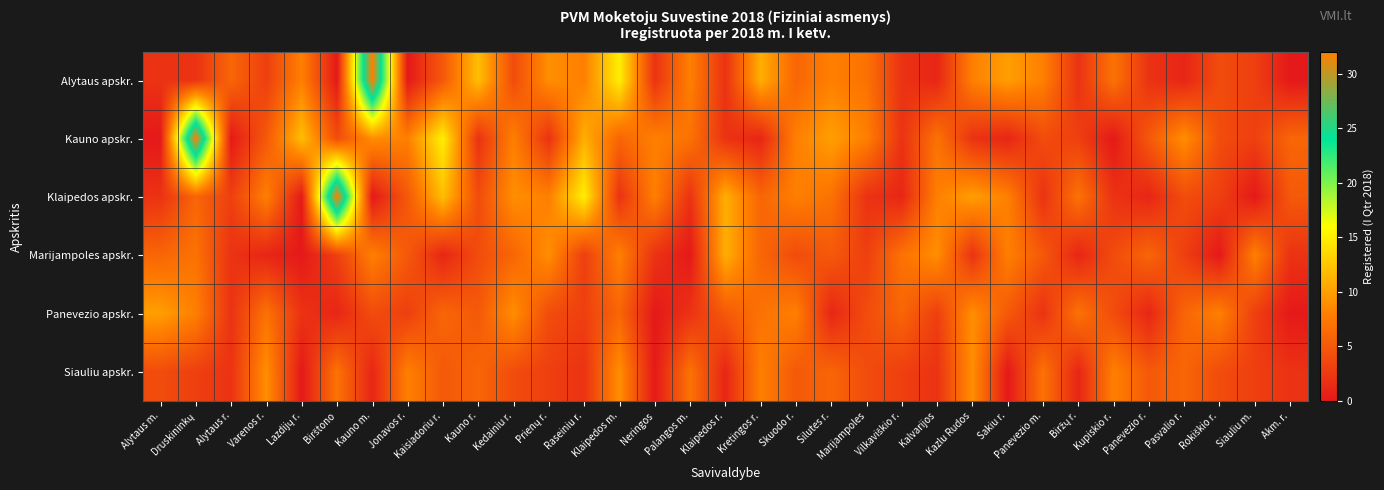

At how many categories does at least one series exceed 29?

3